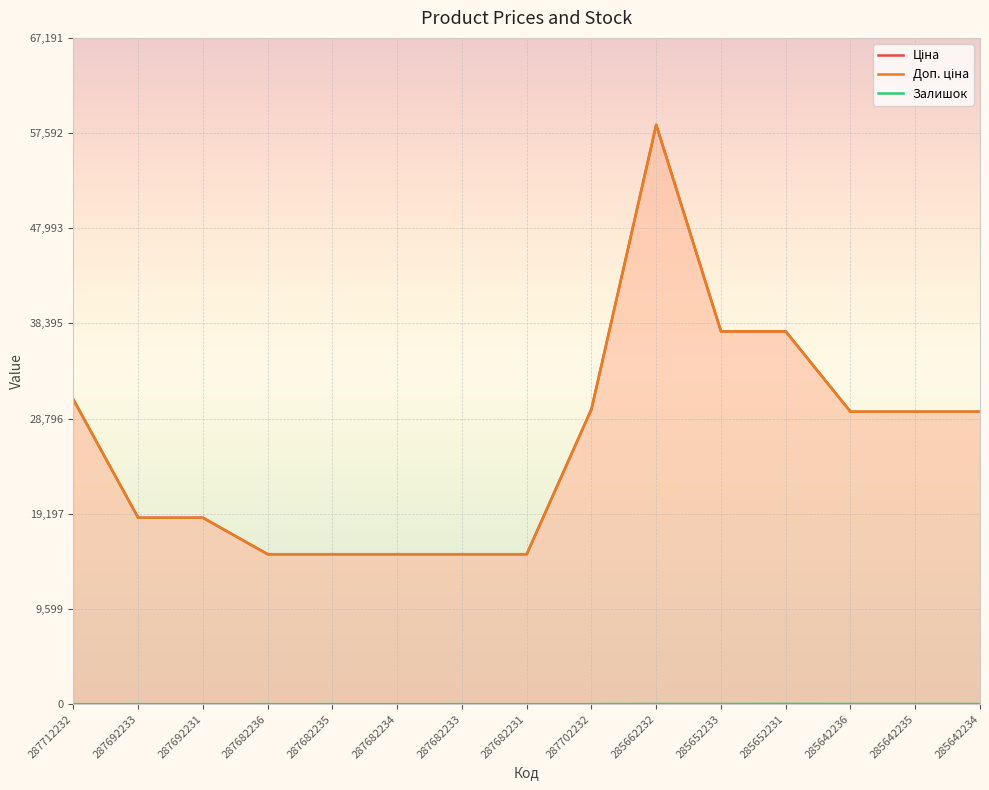

In Залишок, how many points are higher than both neighbors (excluding endpoints)?

2